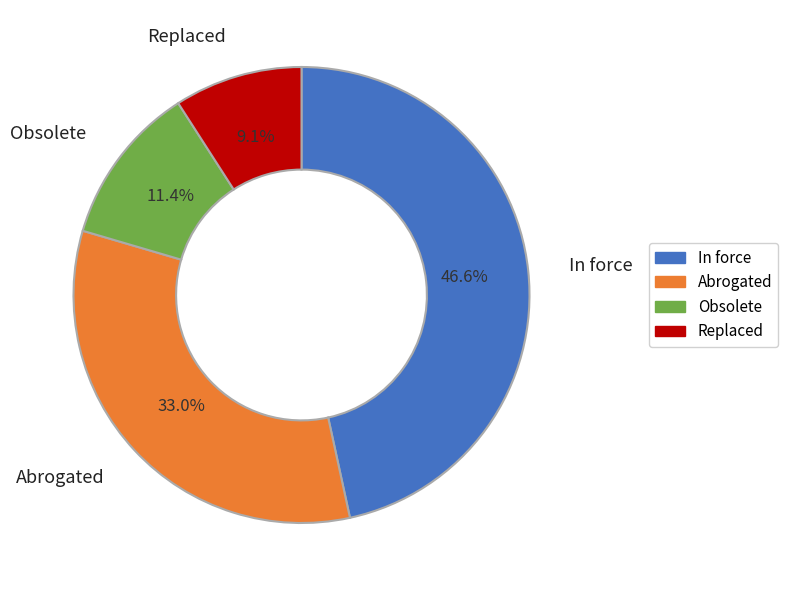

Rank the categories by value from lowest to highest.

Replaced, Obsolete, Abrogated, In force